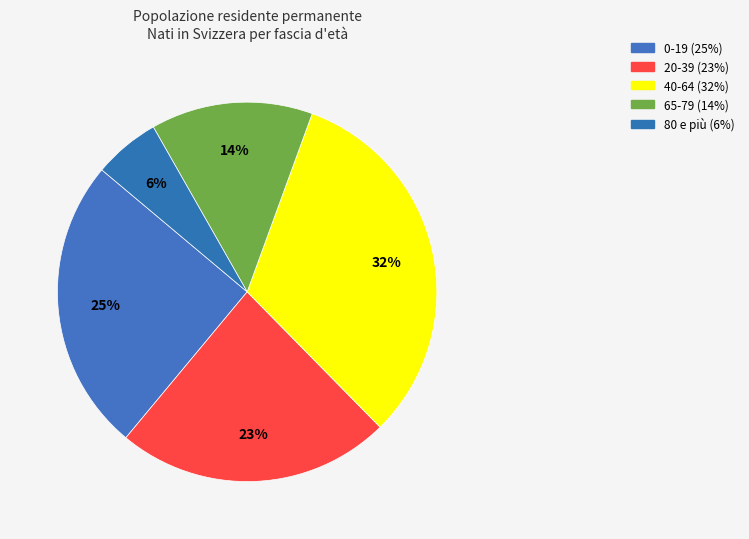

Count the number of slices in the pie.

5